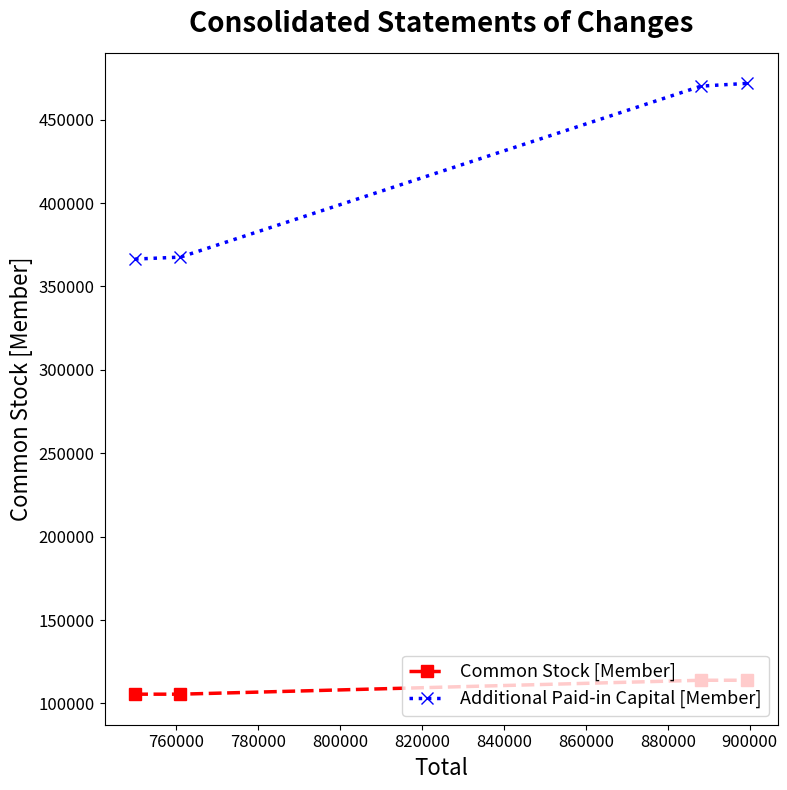

Count the Common Stock [Member] values in the range 105563 to 113915.

4